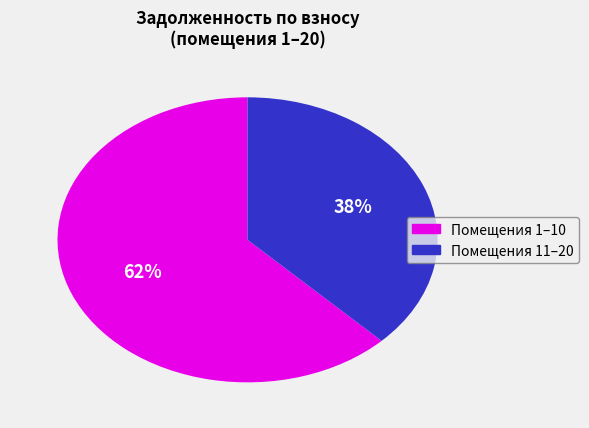

To the nearest percent, what is the average slice percentage?

50%